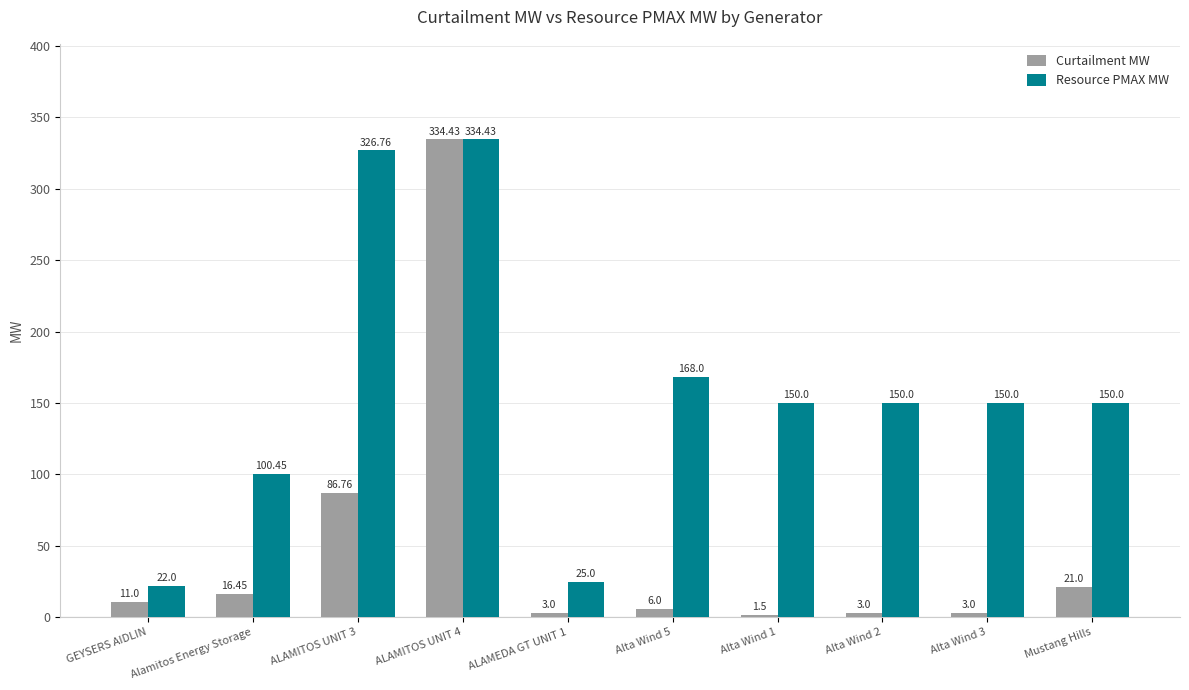

What is the difference between the maximum and minimum values in the Curtailment MW series?

332.9